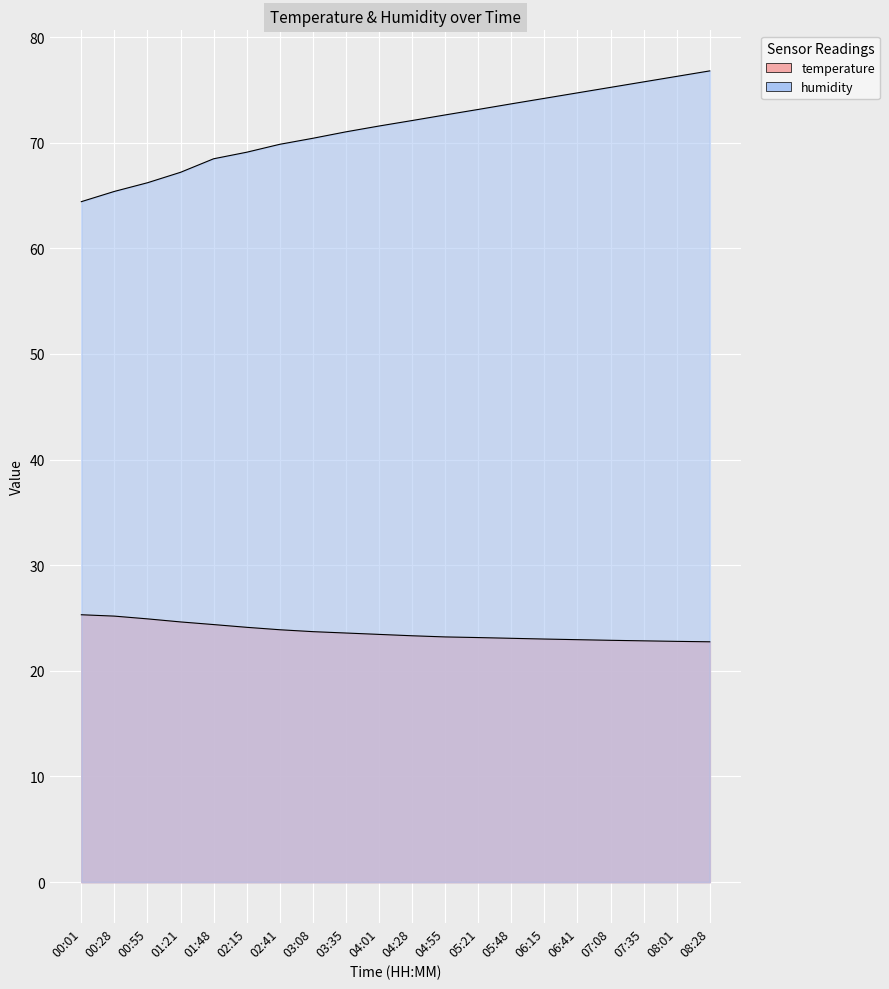

Which series has the widest spread of values?

humidity